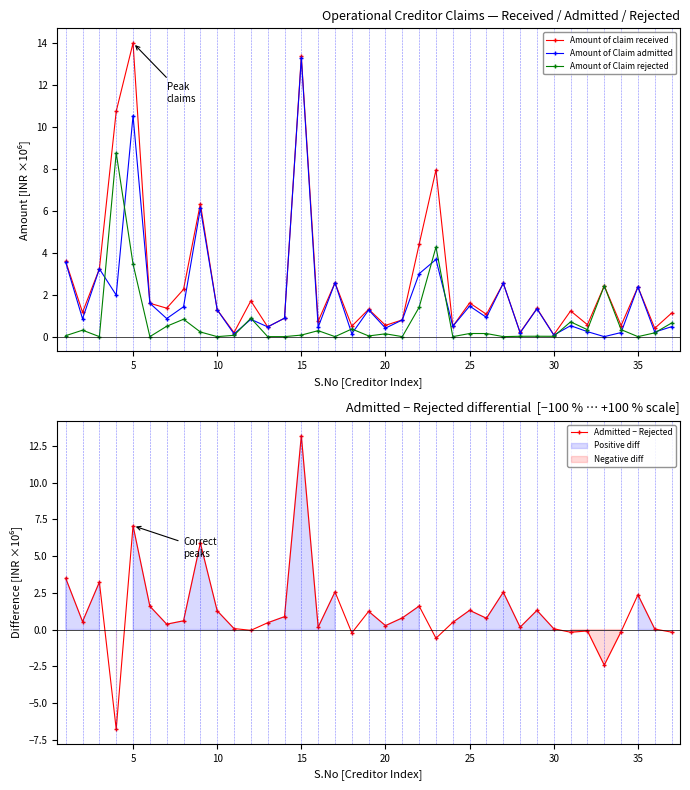

At which label does Amount of Claim admitted reach its peak?

15